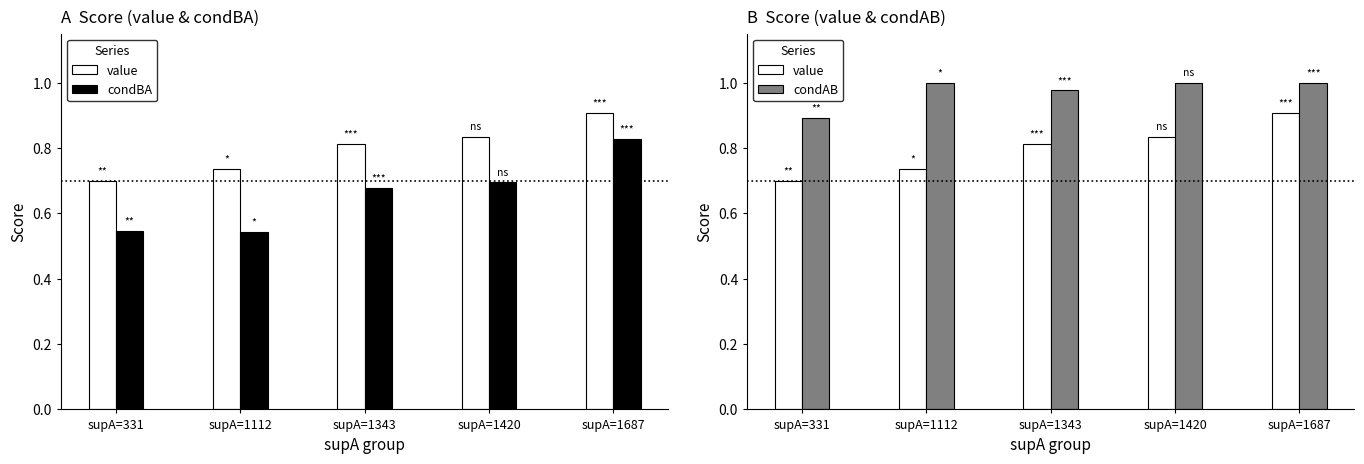

At which category does the chart reach its minimum across all series?

supA=1112